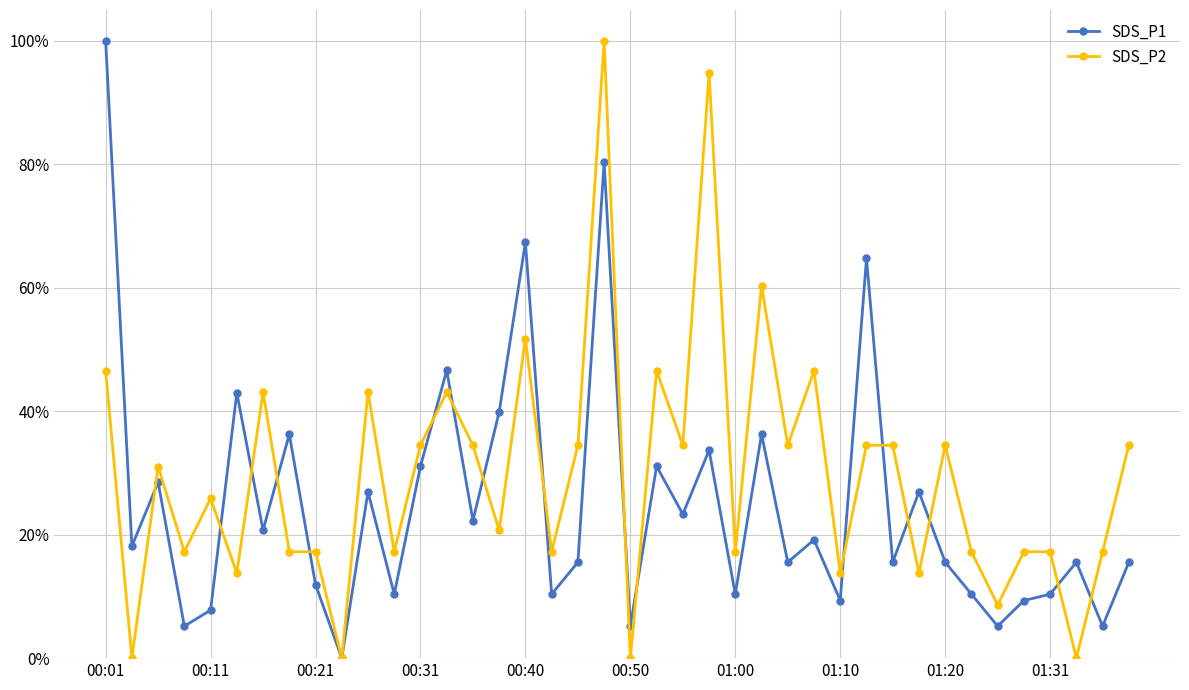

How many times do SDS_P2 and SDS_P1 cross each other?

17